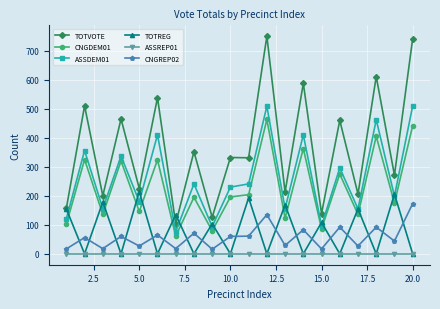

What is the value of the CNGREP02 point at the 15th from the left?

17.0